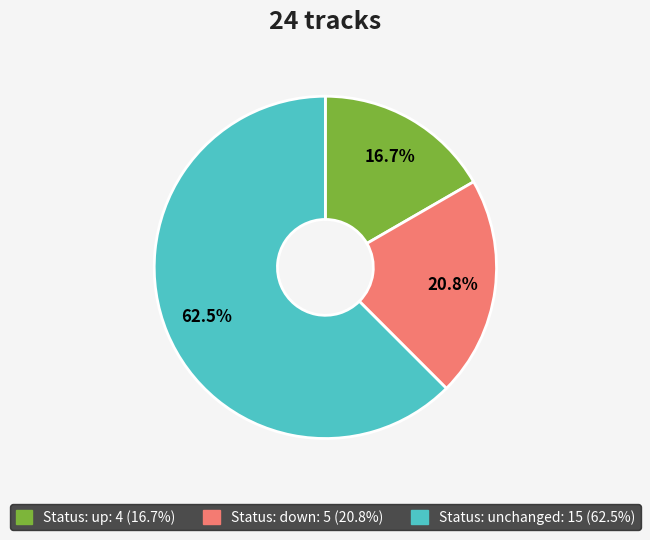

Is there a majority slice in this chart?

Yes